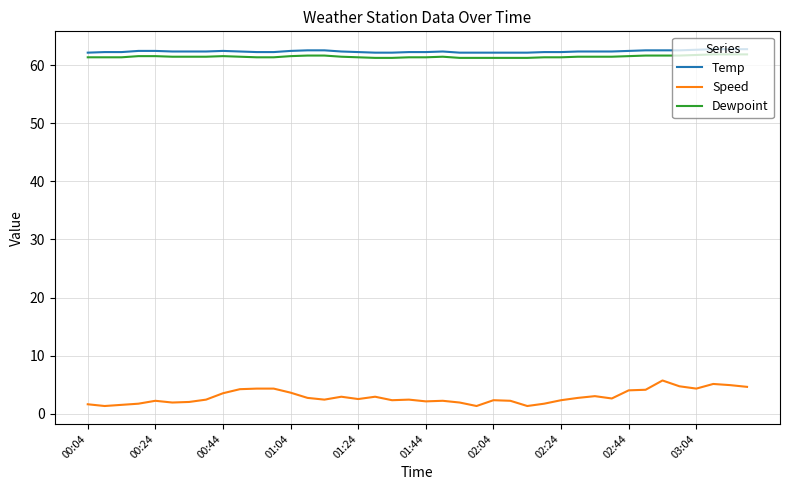

What is the maximum value for Speed?

5.7